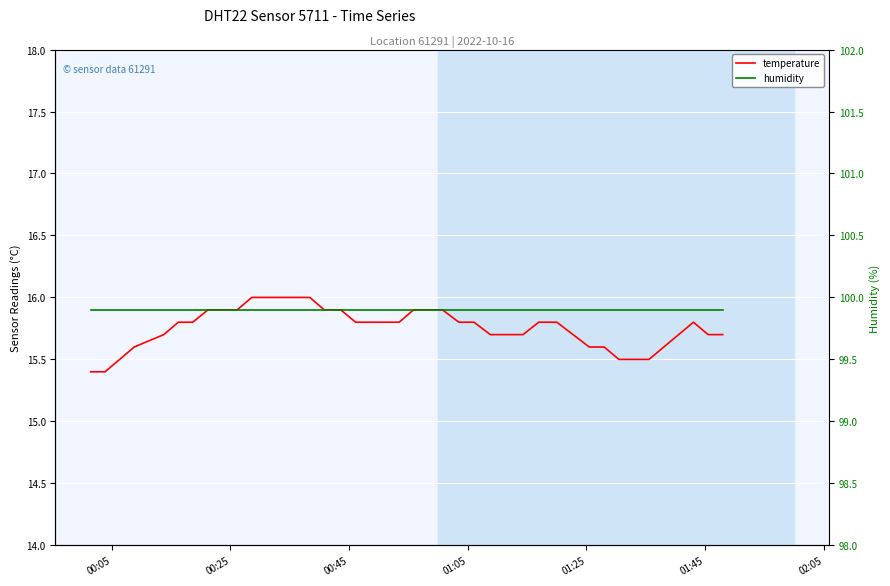

Count the temperature values in the range 15 to 16.

40